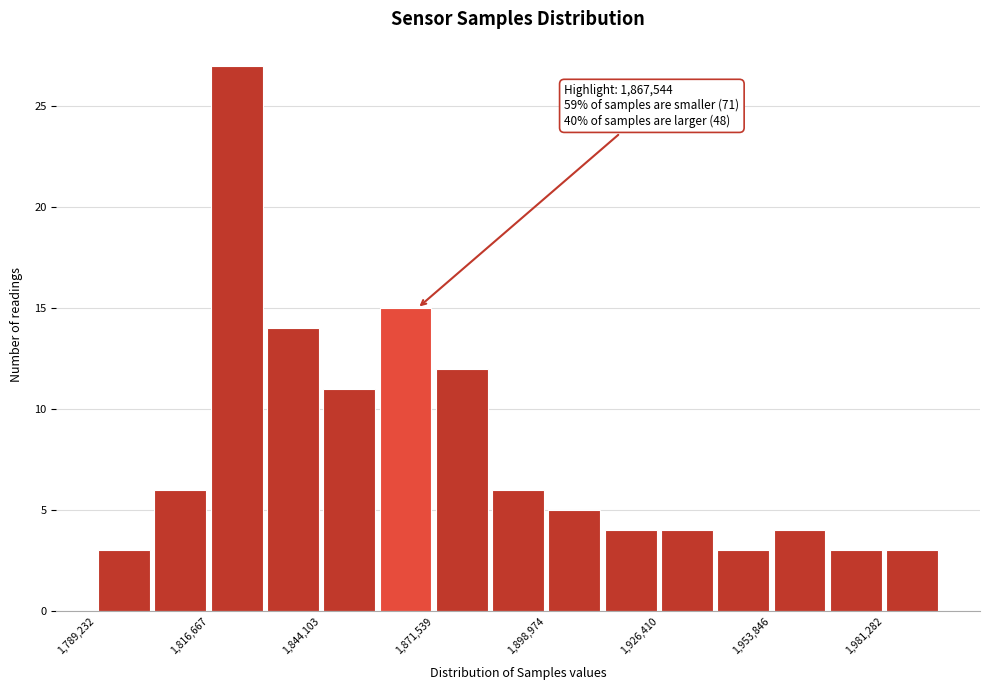

Around what value on the x-axis is the tallest bar? Give the approximate position of its centre, as read against the axis.

1825000